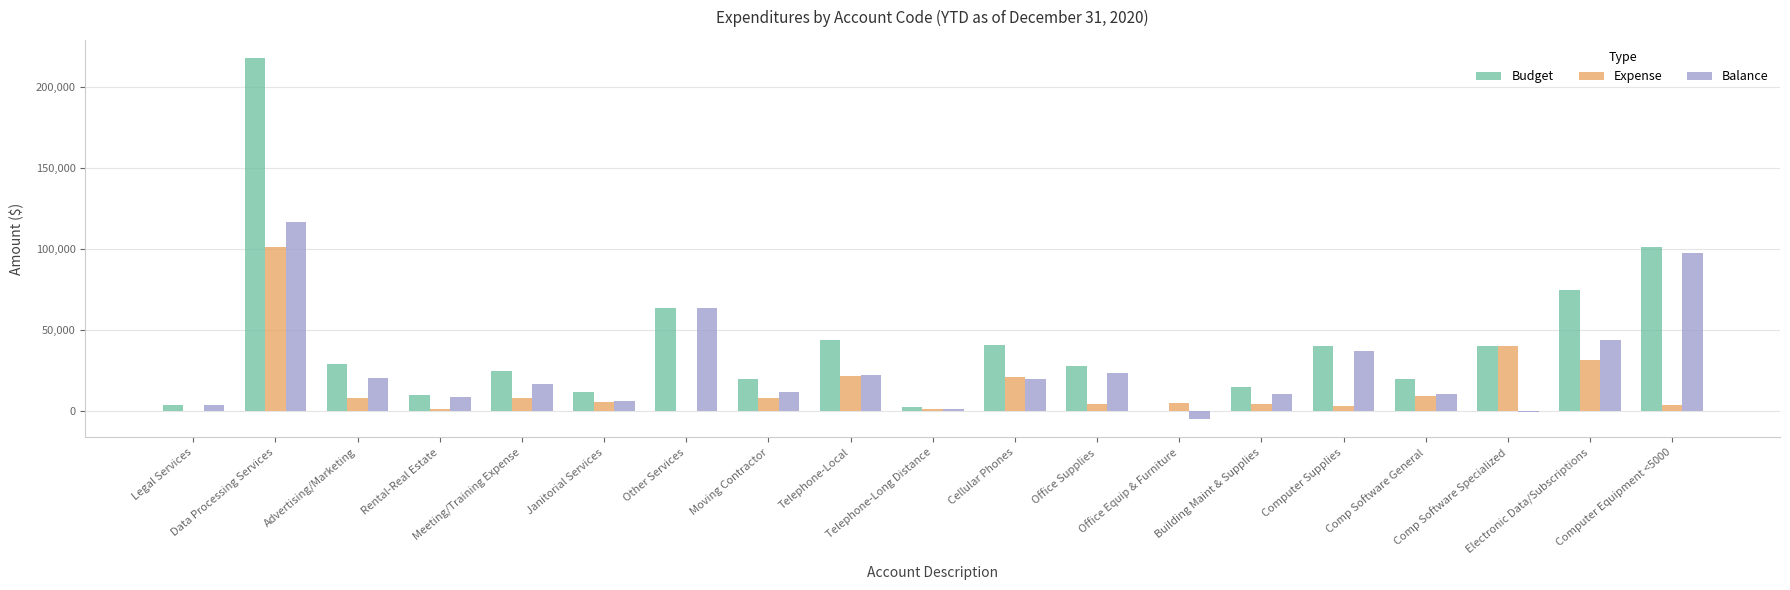

Where does the Expense series first go above 5760?

Data Processing Services